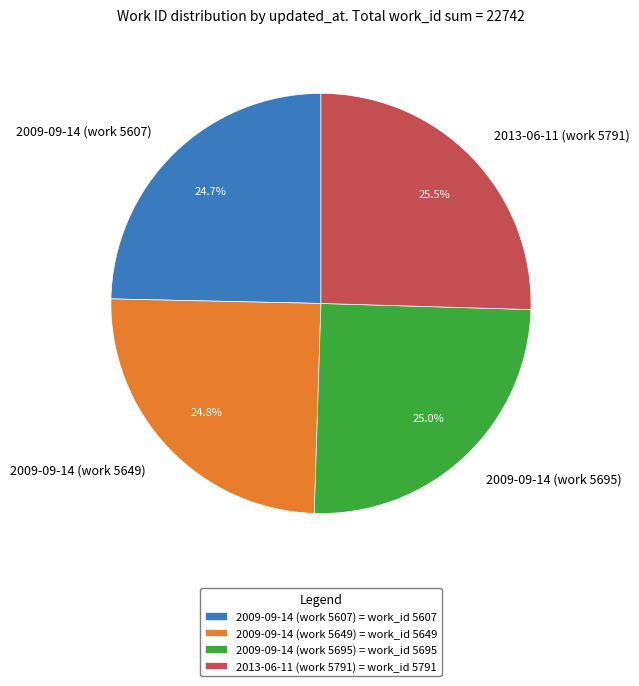

What percentage is the 2009-09-14 (work 5649) slice, to the nearest percent?

25%